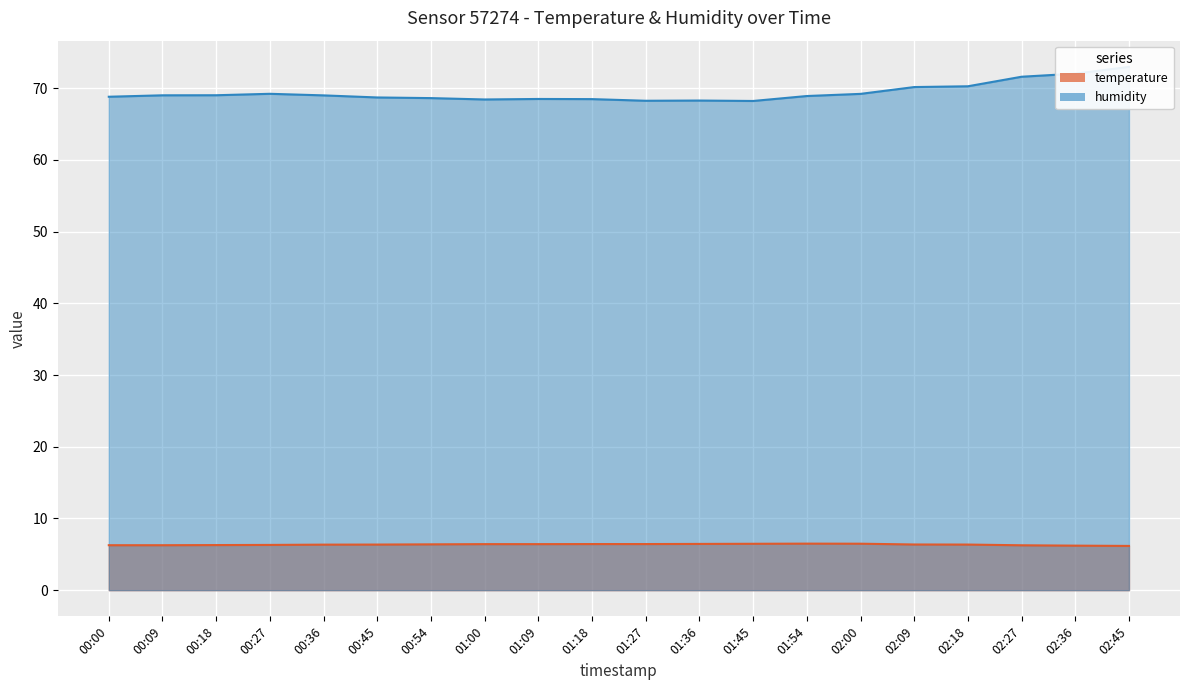

The value of temperature at 00:54 is 1.3. True or false?

False